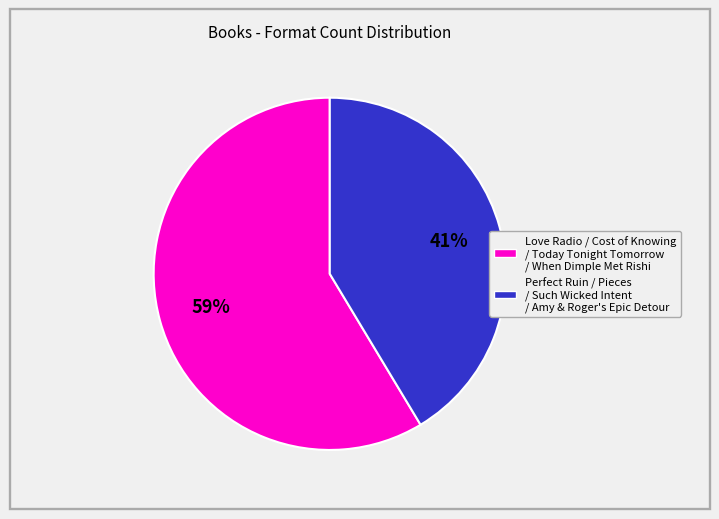

Is there any slice that represents more than half of the pie?

Yes